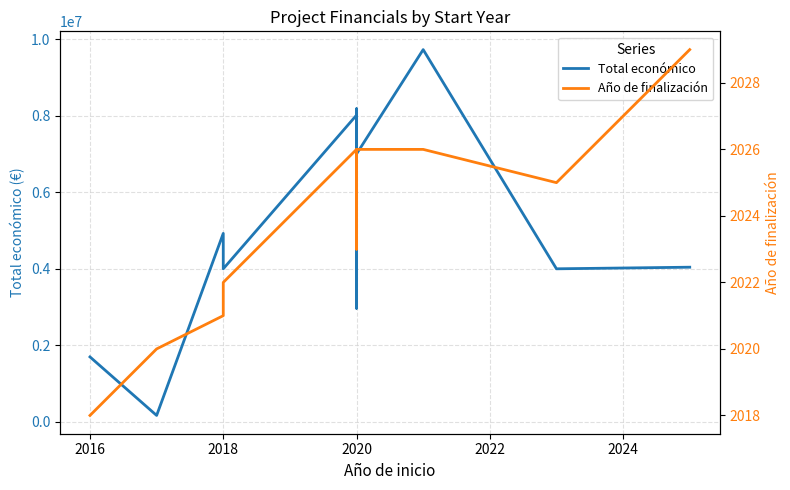

What is the sum of all Total económico values?

59721930